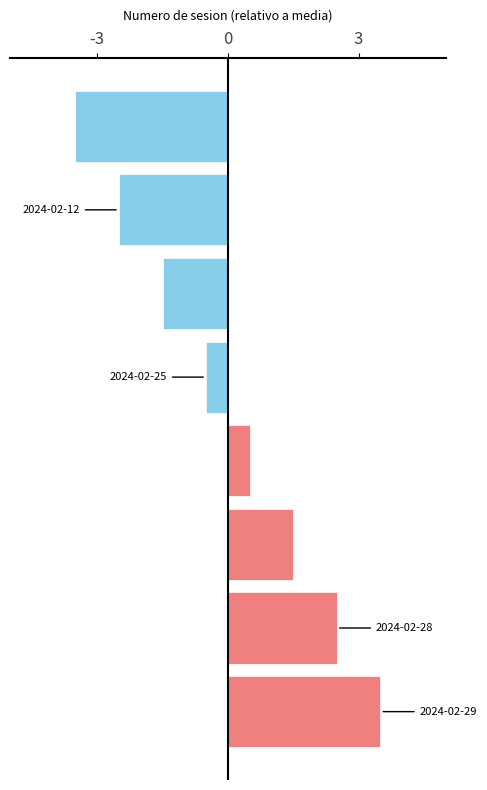

What is the greatest value displayed?

3.5